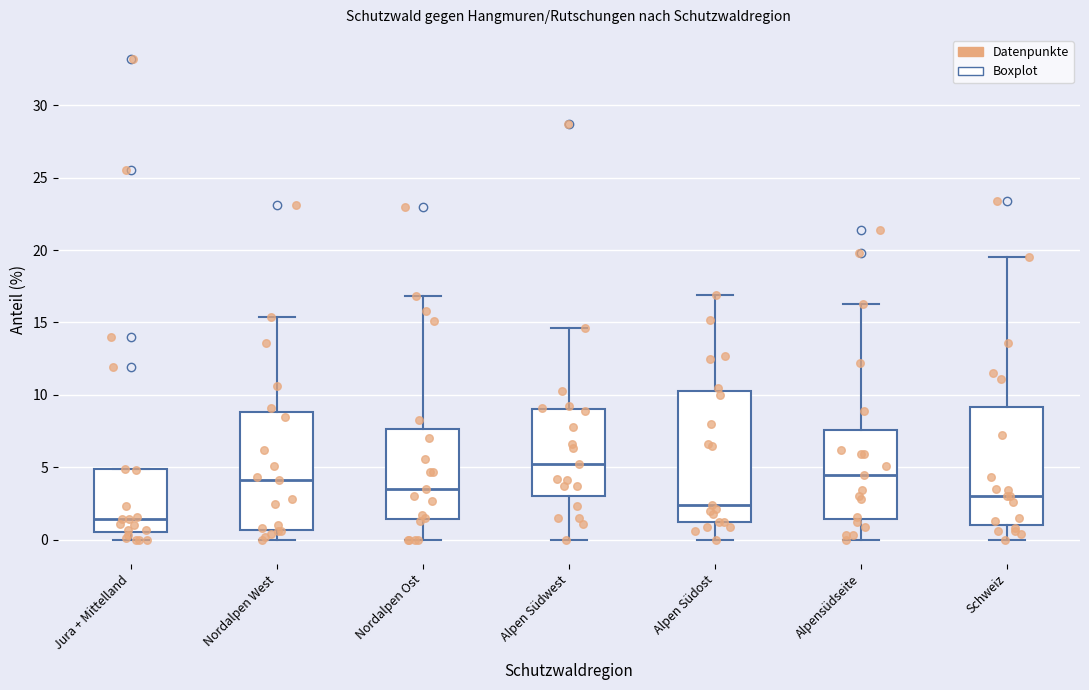

Which box is the tallest, from its lower edge to its upper edge?

Alpen Südost